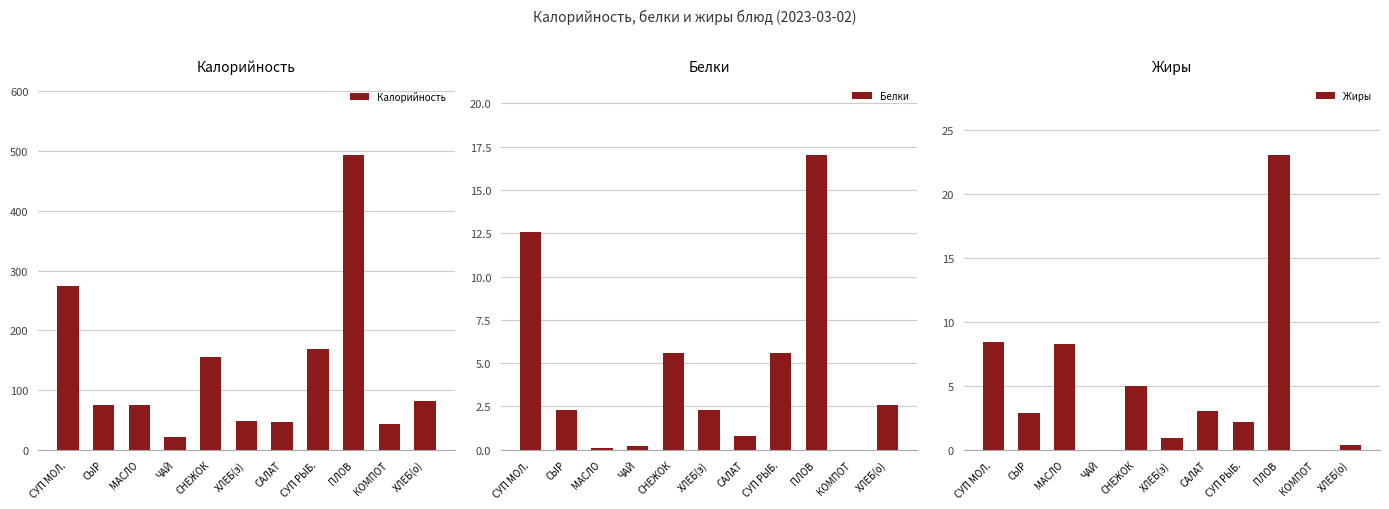

What is the label of the 7th bar from the right?

СНЕЖОК